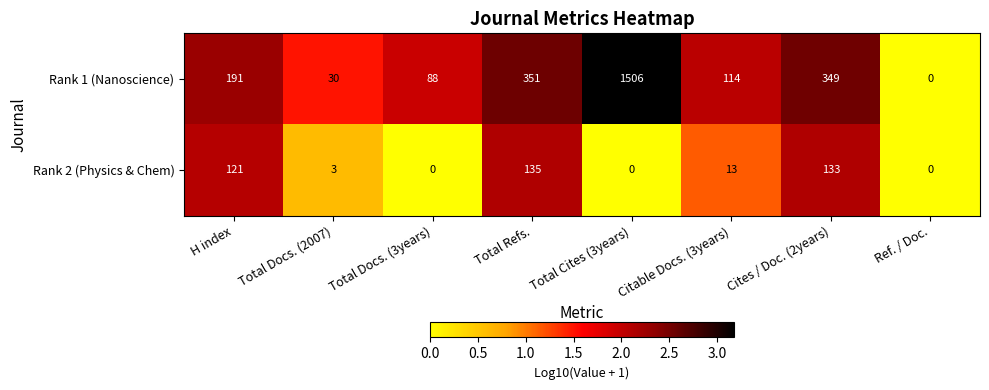

At H index, list the series in order from smallest to largest.

Rank 2 (Physics & Chem), Rank 1 (Nanoscience)